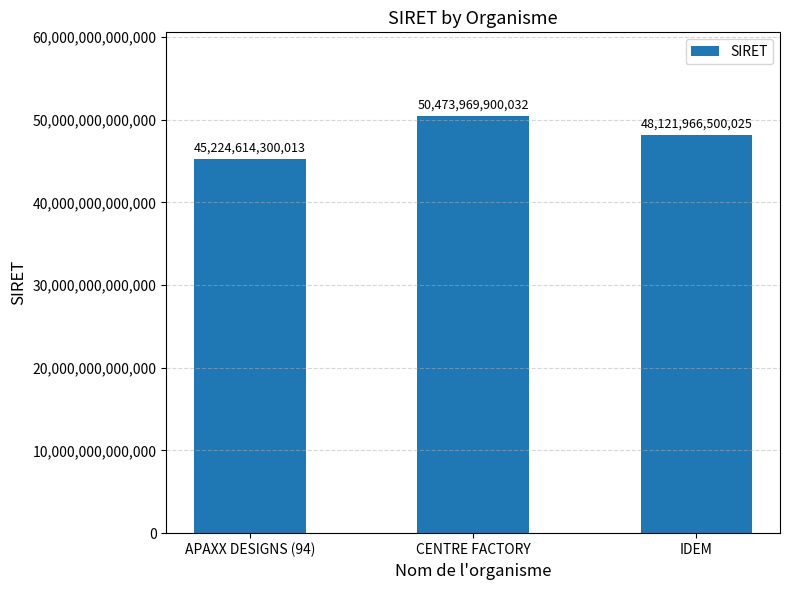

What position from the left is APAXX DESIGNS (94)?

1